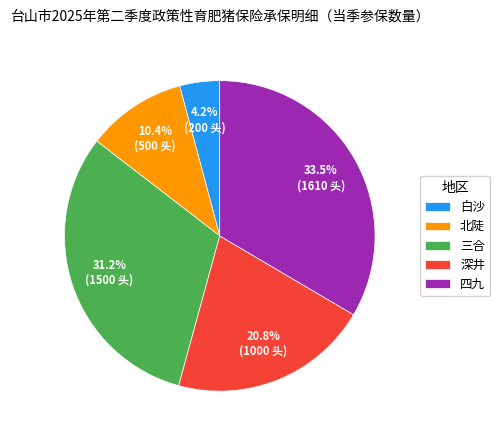

To the nearest percent, what is the difference between the largest and smallest slice percentages?

29%